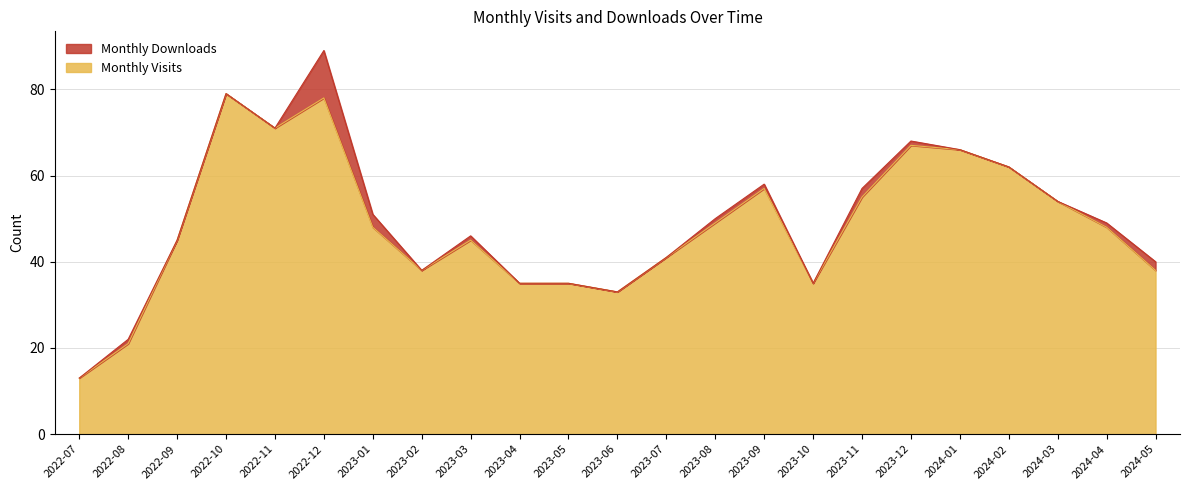

What is the label of the 9th point from the right?

2023-09